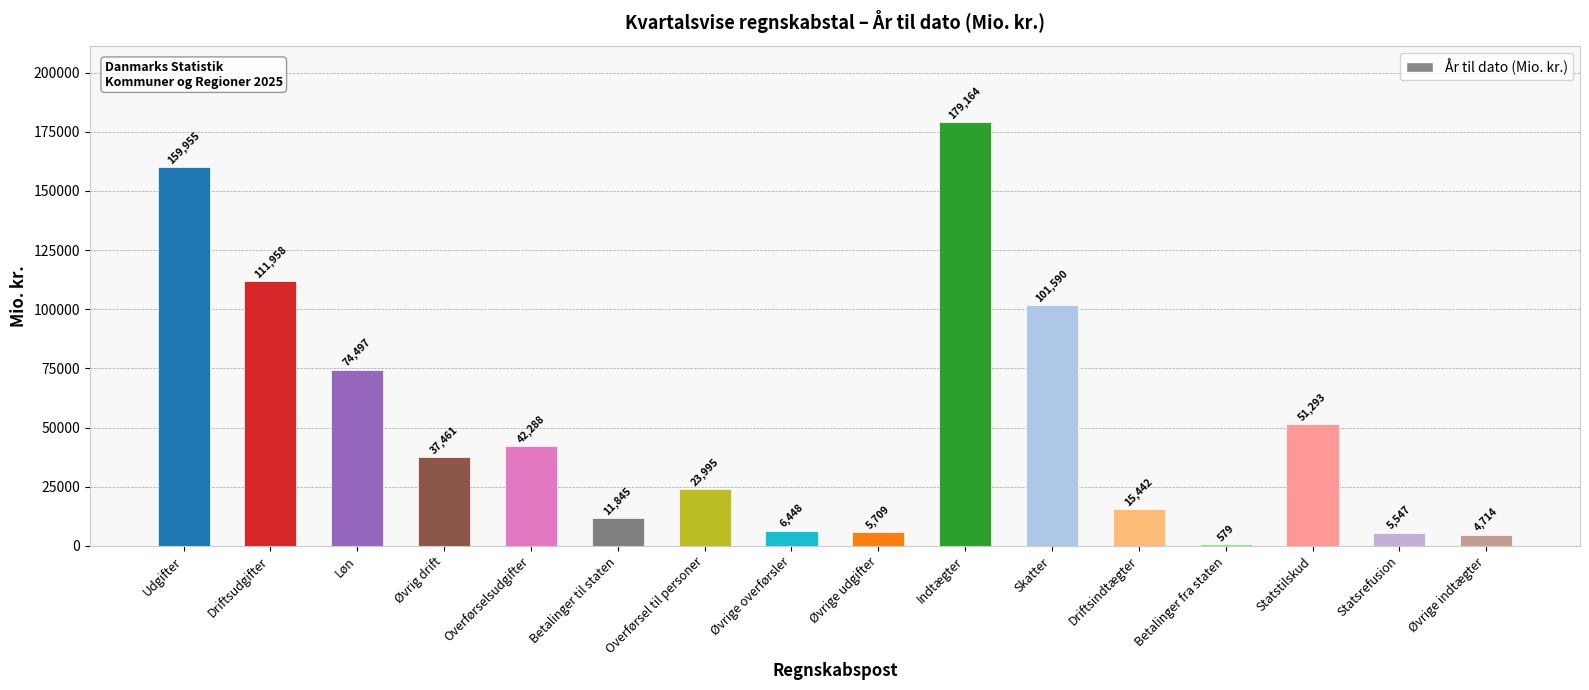

How many data points does each series have?

16